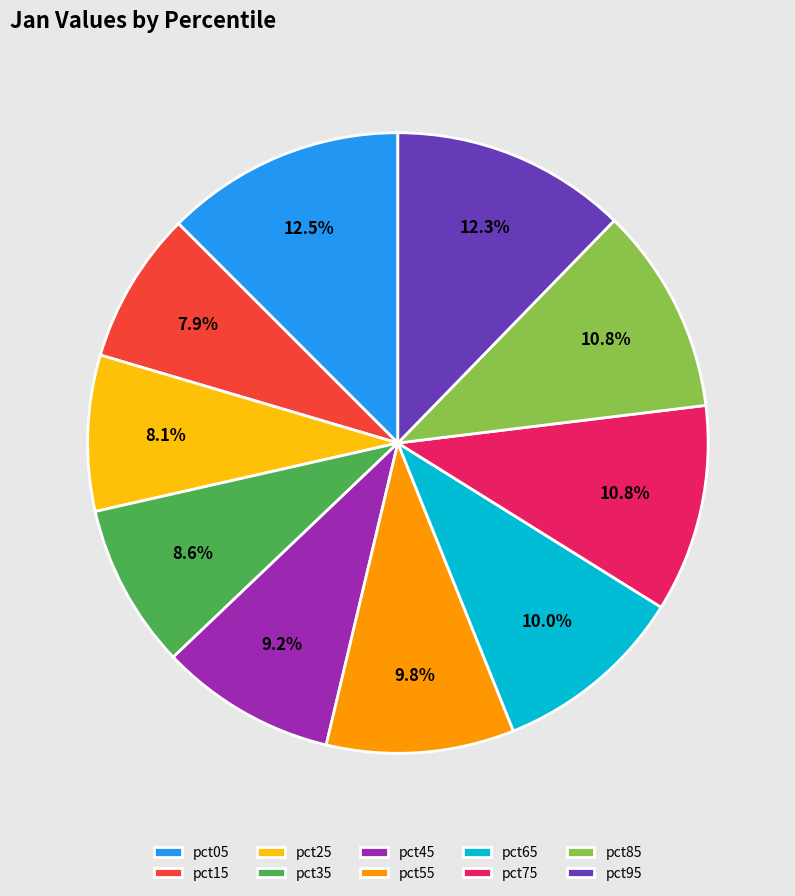

Does pct55 account for over 50% of the chart?

No